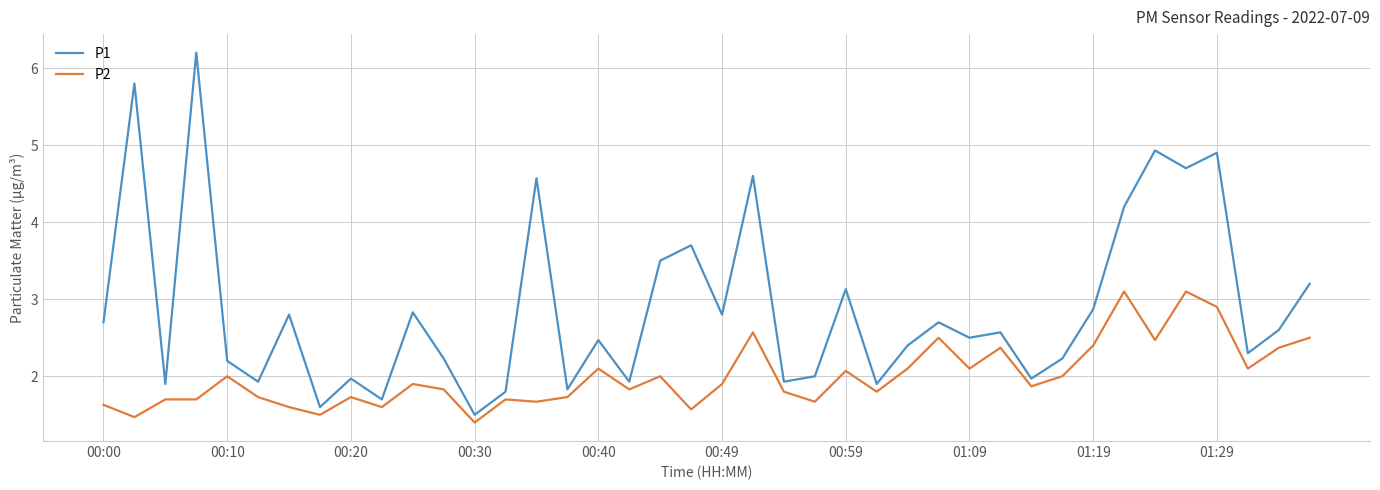

Which series has the largest total across all categories?

P1